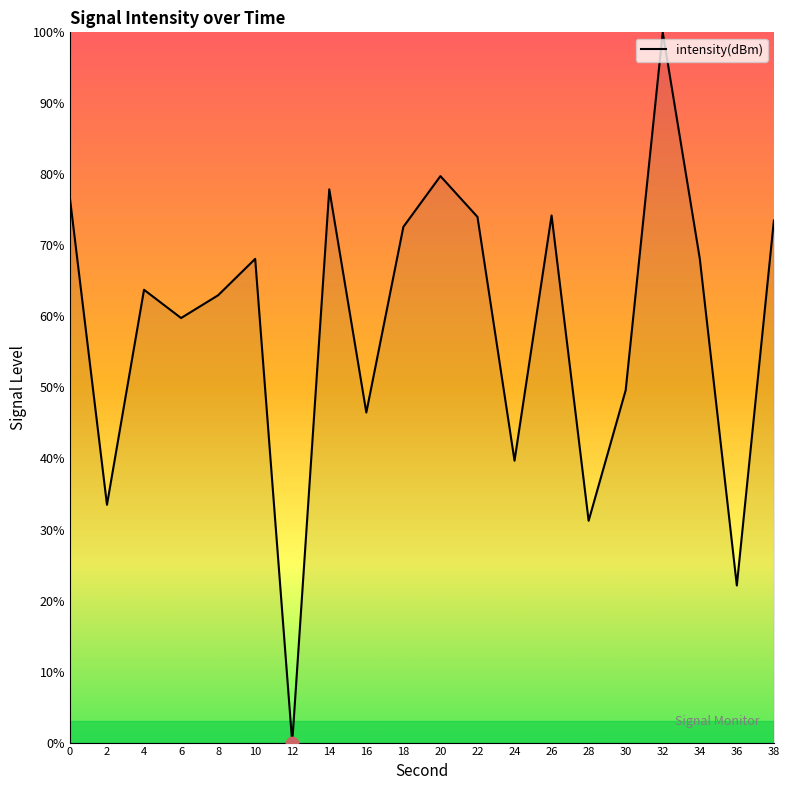

What is the change in value from 18 to 36?

-50.5